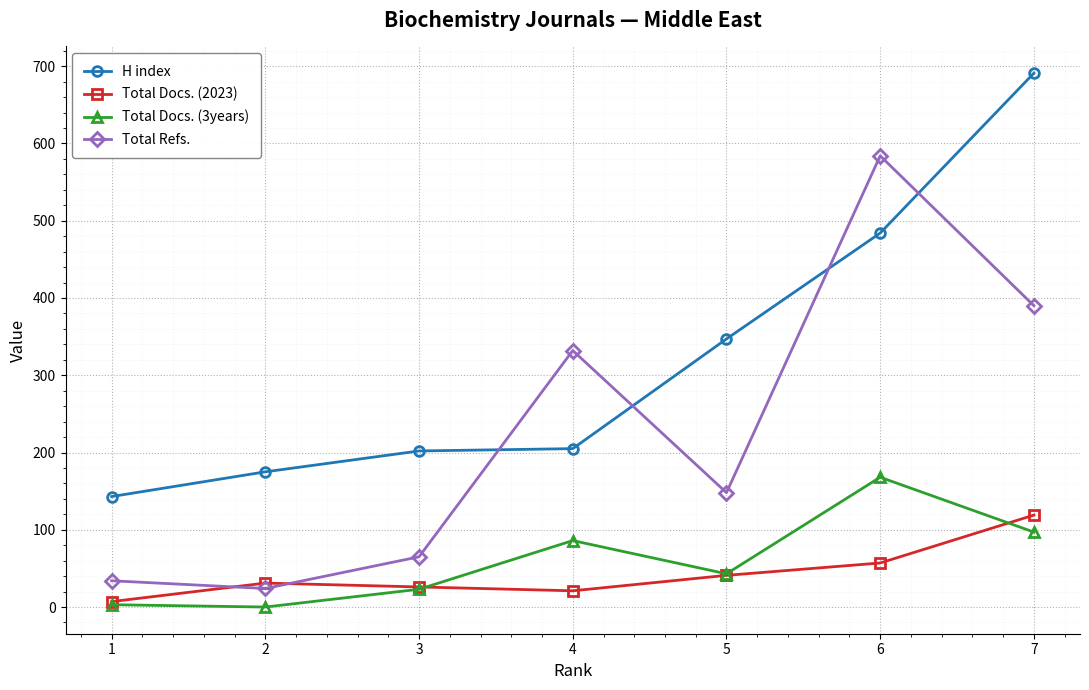

What is the value of the Total Refs. point at the 5th from the left?

148